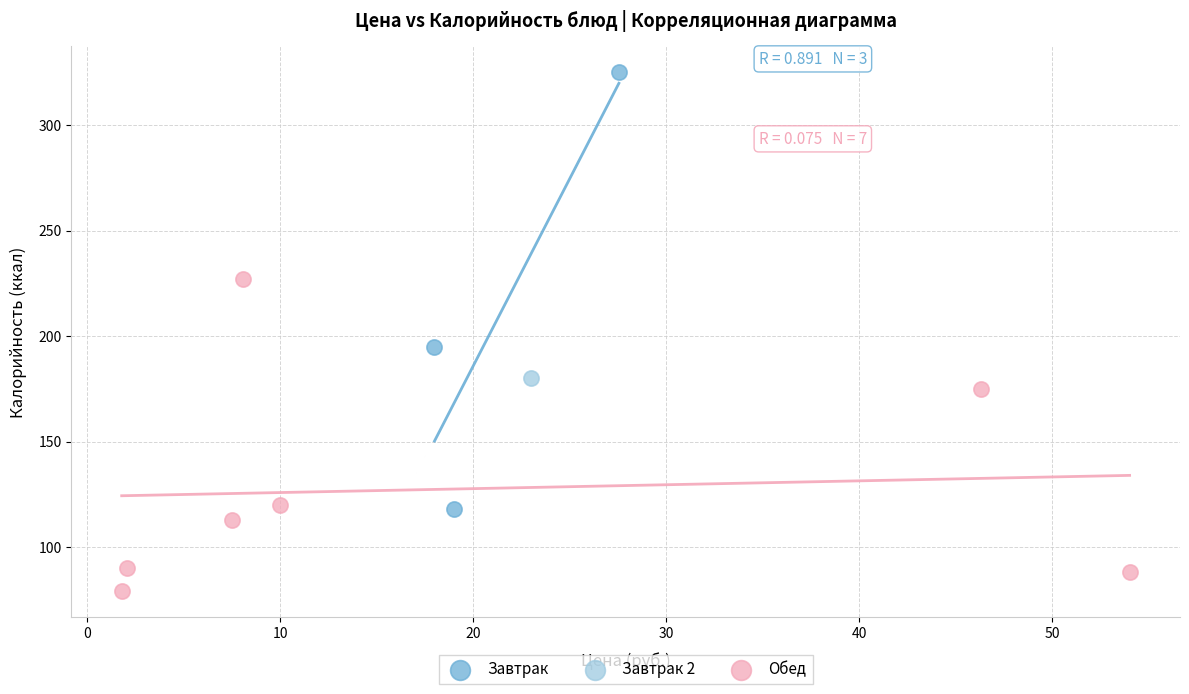

What are all the series names shown in the legend?

Завтрак, Завтрак 2, Обед